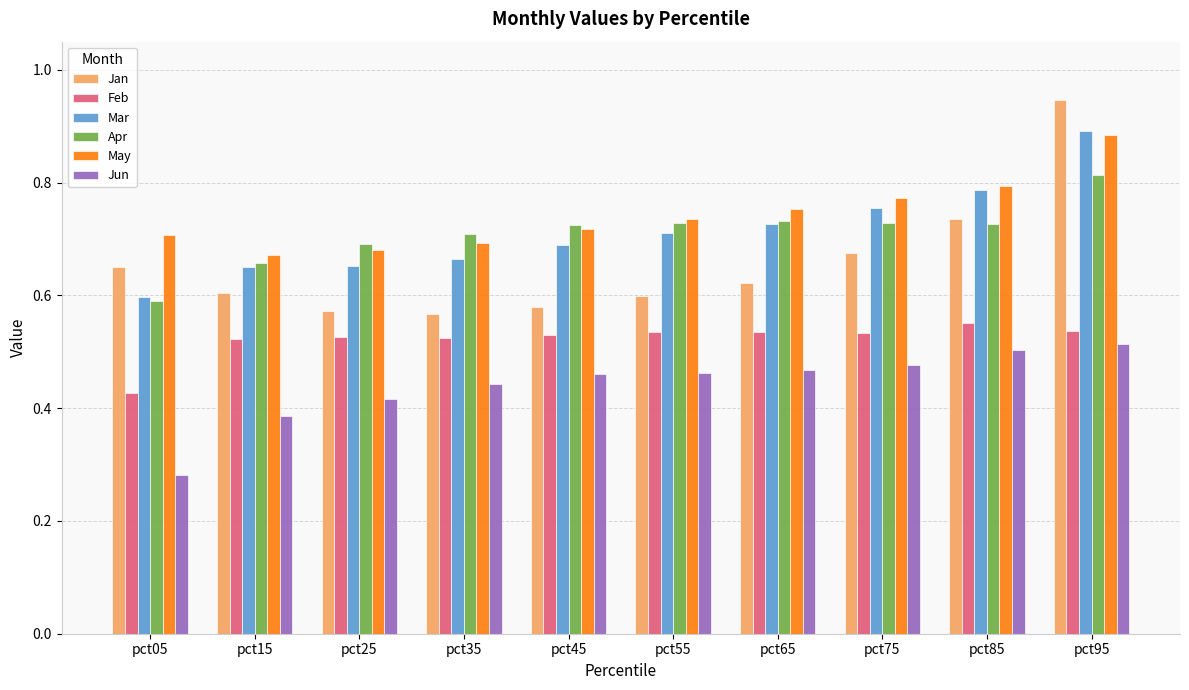

What is the sum of all Jun values?

4.4